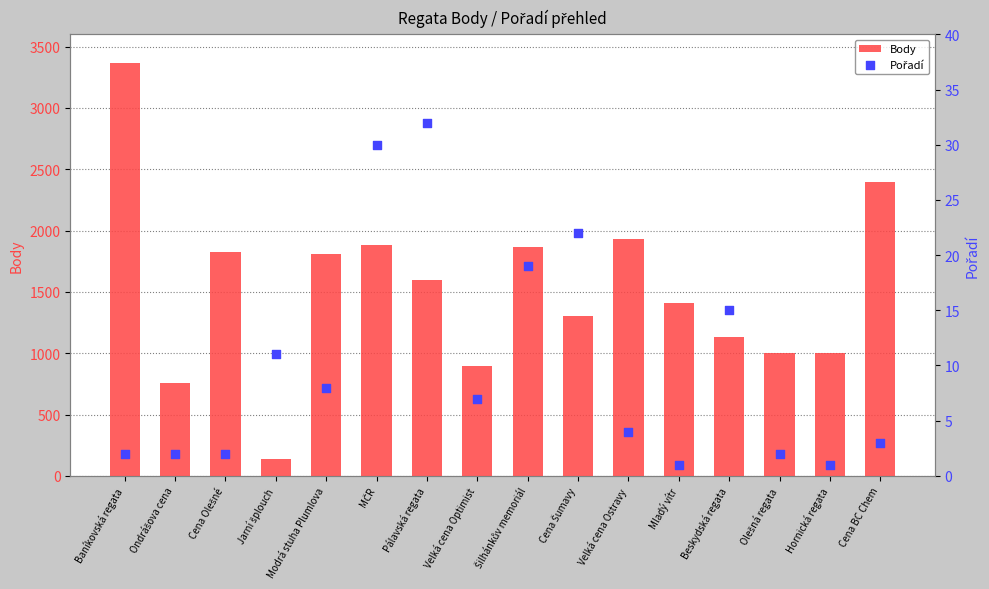

Which series reaches the minimum Y coordinate?

Pořadí